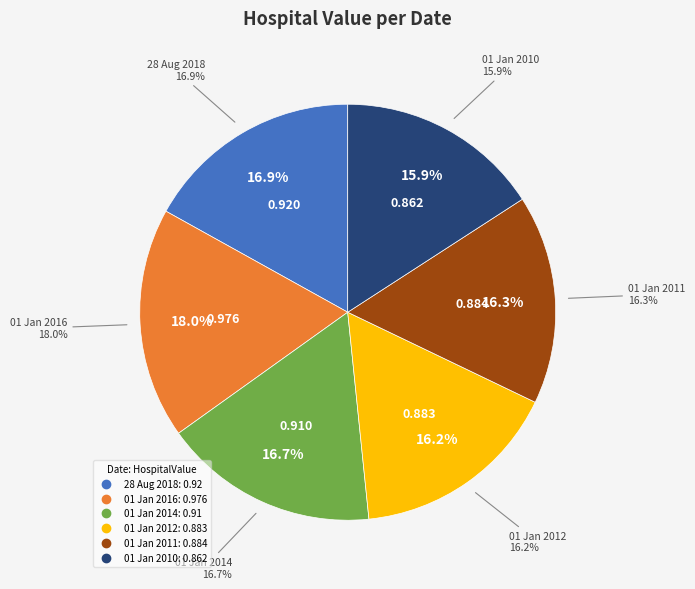

What is the smallest slice in the pie chart?

01 Jan 2010